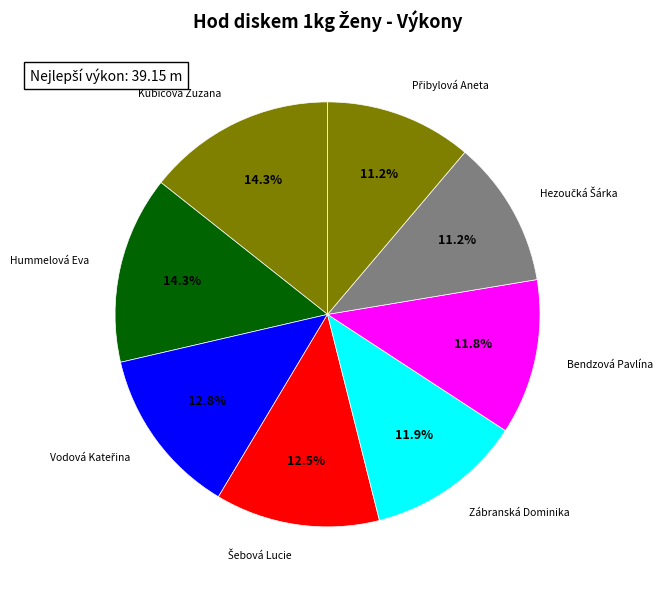

How many segments does this pie chart have?

8